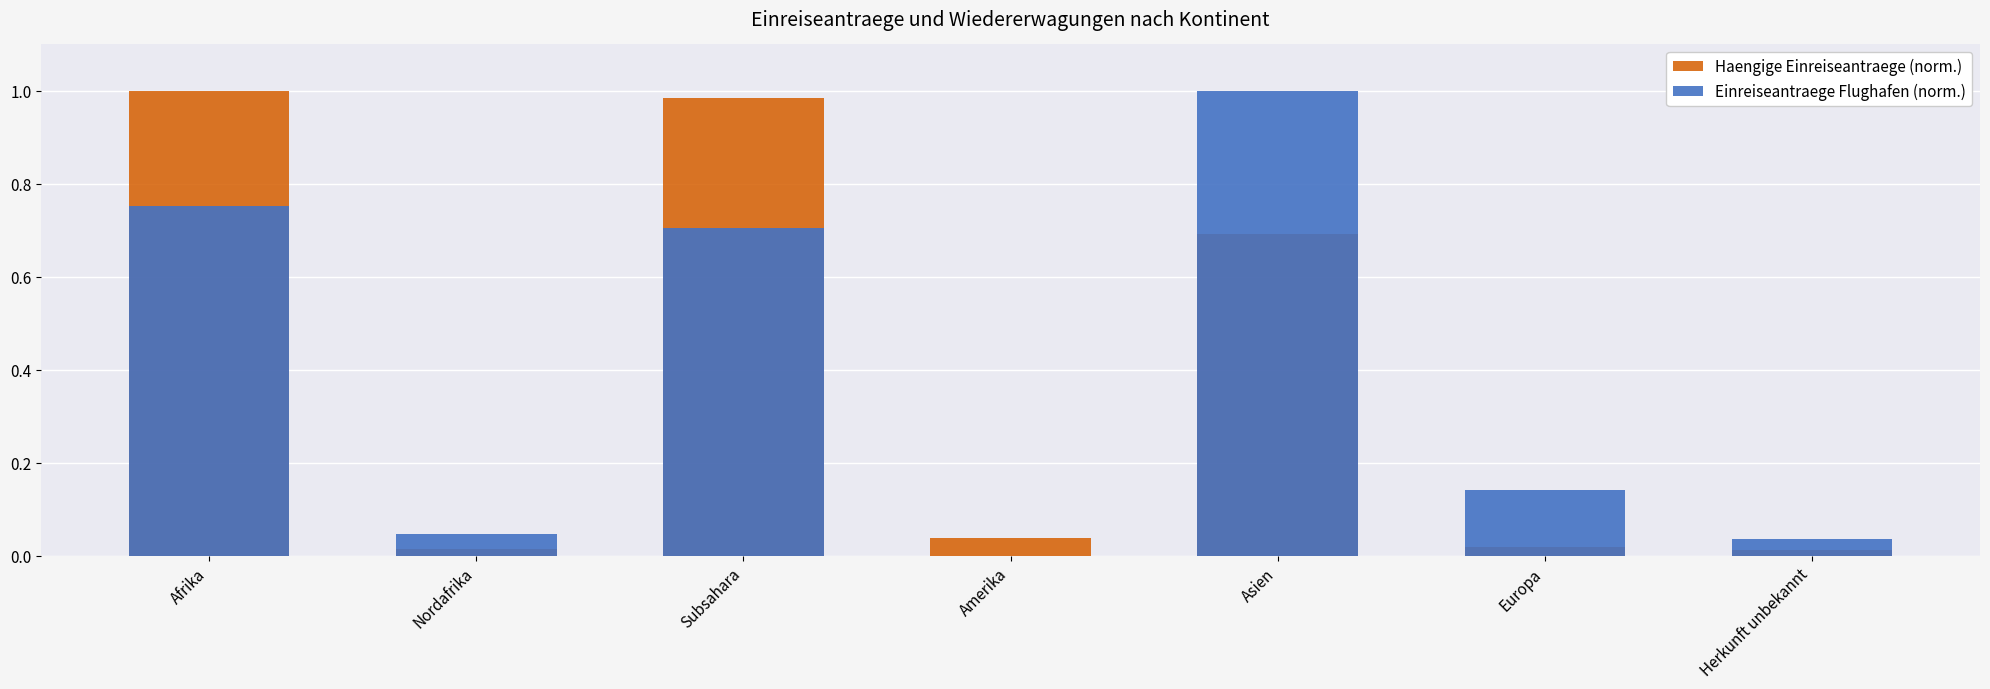

Reading left to right, extract all data points from this chart.

Haengige Einreiseantraege (norm.): 1.0	0.0	1.0	0.0	0.7	0.0	0.0
Einreiseantraege Flughafen (norm.): 0.8	0.0	0.7	0.0	1.0	0.1	0.0